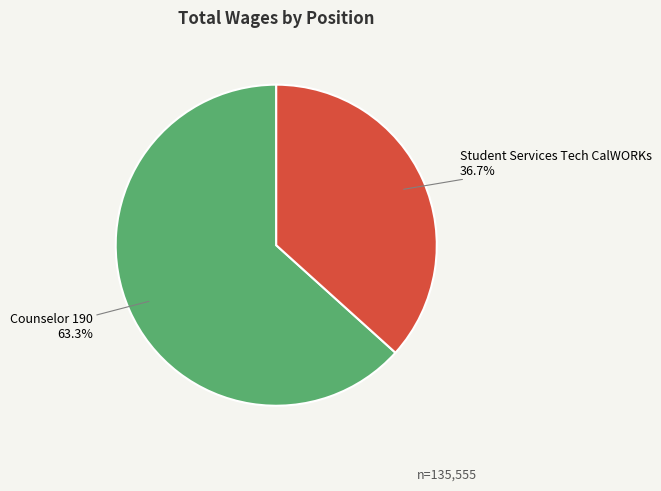

To the nearest percent, what is the difference between the largest and smallest slice percentages?

27%